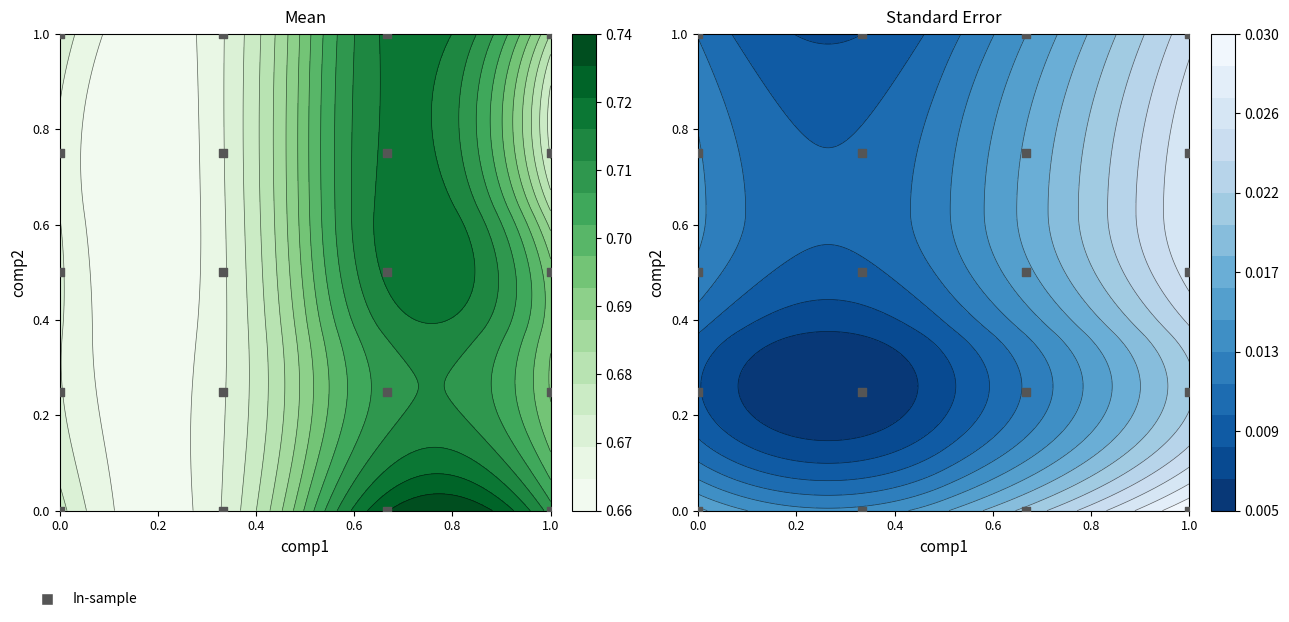

How many series are shown in this chart?

1